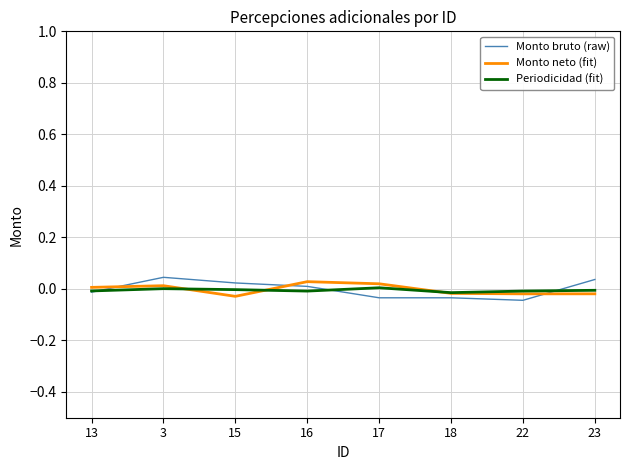

Rank the series by their maximum value, from lowest to highest.

Periodicidad (fit), Monto neto (fit), Monto bruto (raw)